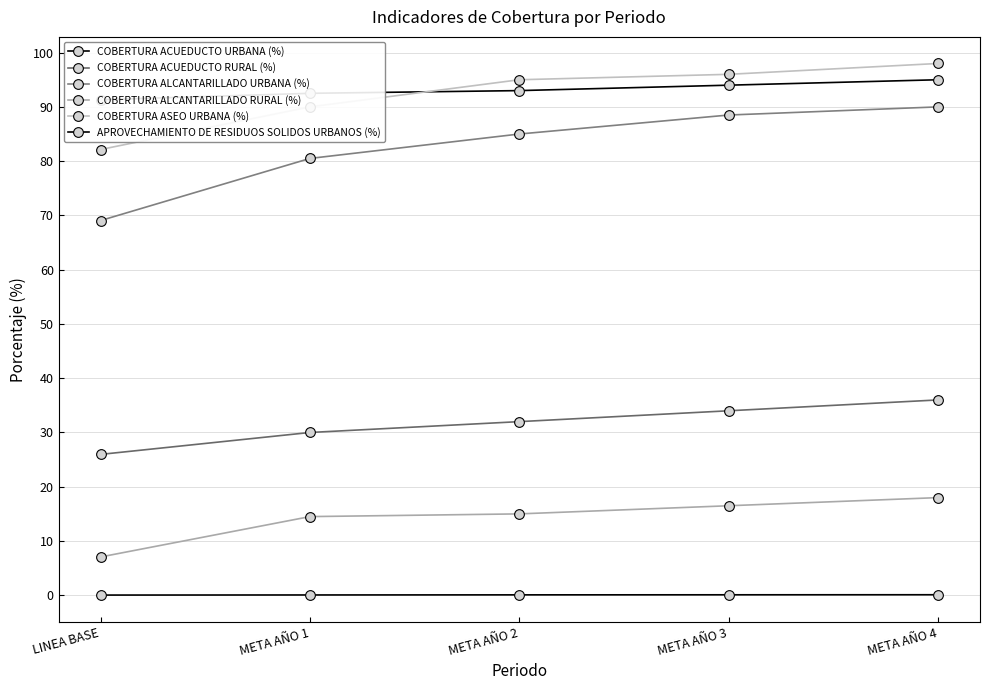

What is the total value across all series at META AÑO 1?

307.6